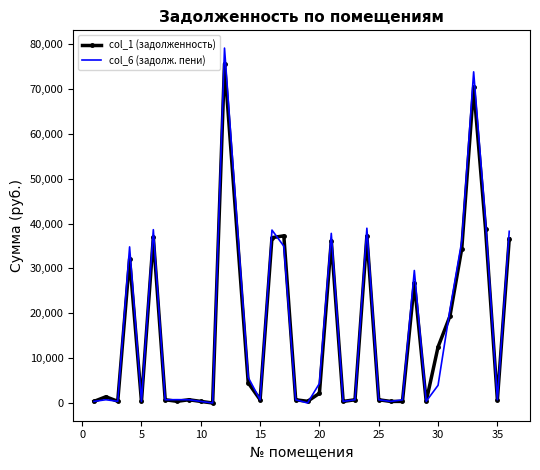

Which series has the largest range (max minus min)?

col_6 (задолж. пени)